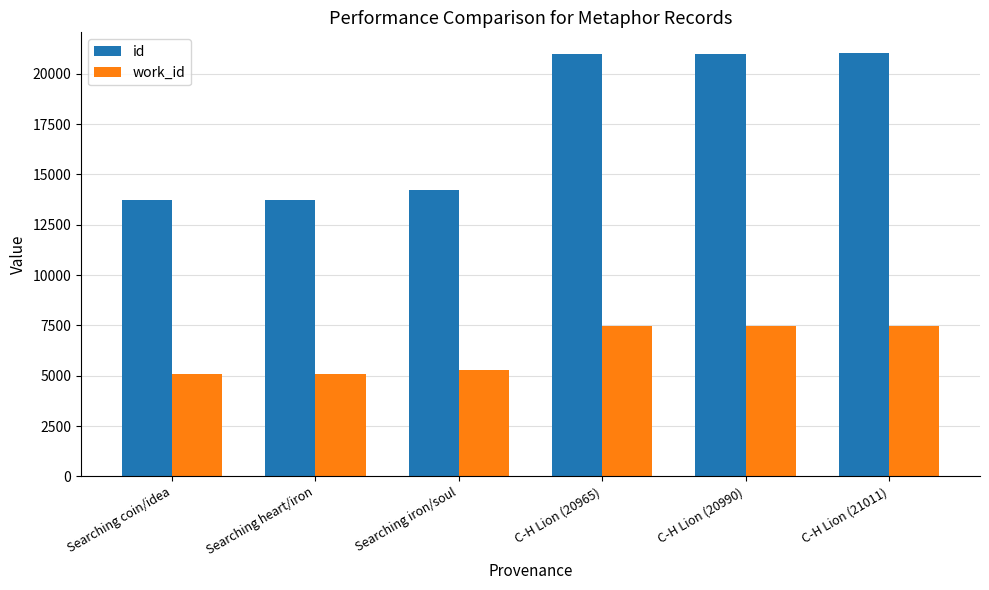

What is the sum of the id values at C-H Lion (21011) and Searching heart/iron?

34753